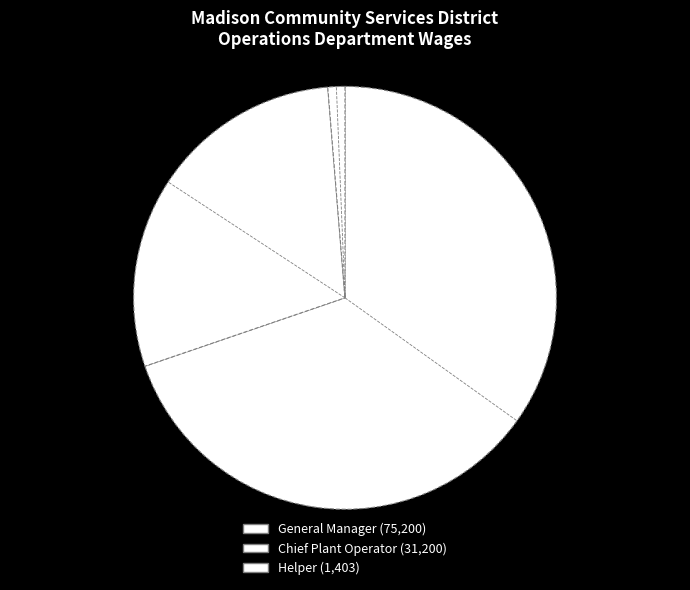

Count the number of slices in the pie.

3